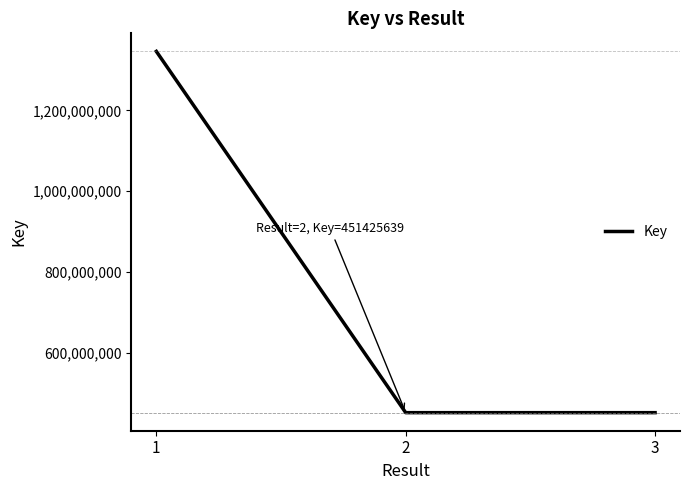

What is the ratio of the value at 1 to the value at 2?

3.0